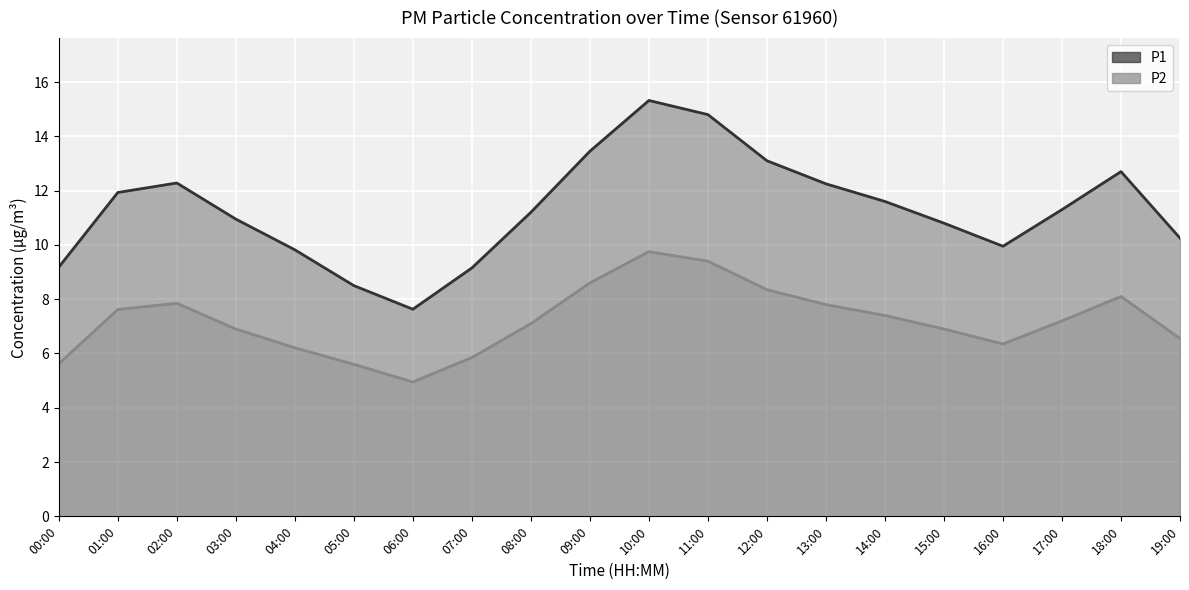

How many values in the P1 series exceed 7?

11